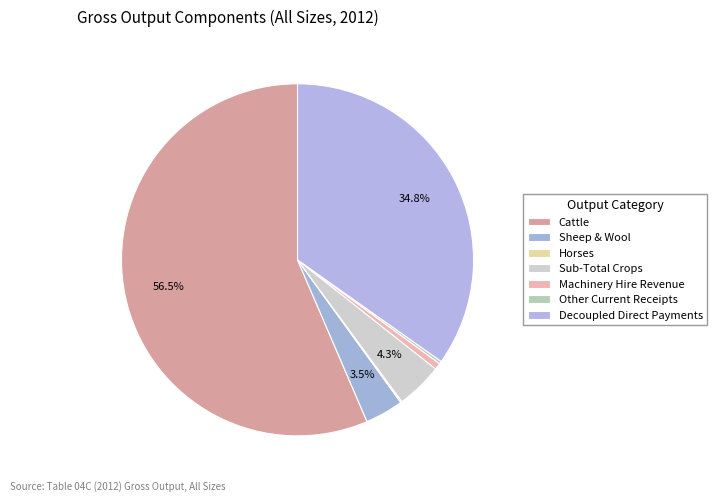

How much of the chart is everything except Sub-Total Crops?

95.7%